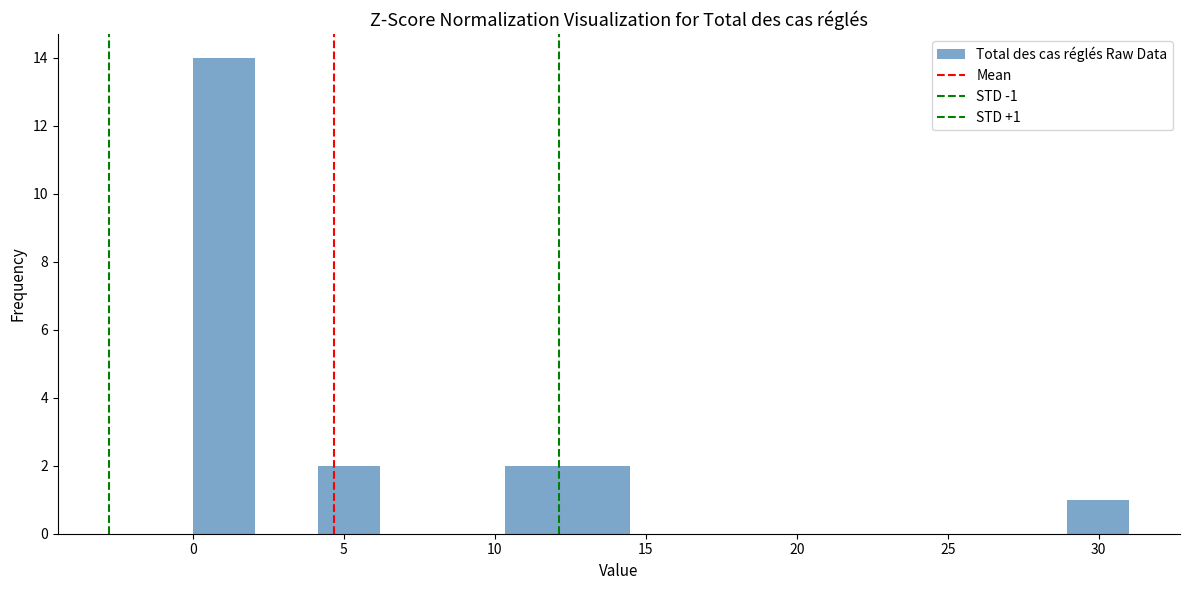

Which range on the x-axis has the tallest bar?

0.0 to 2.0